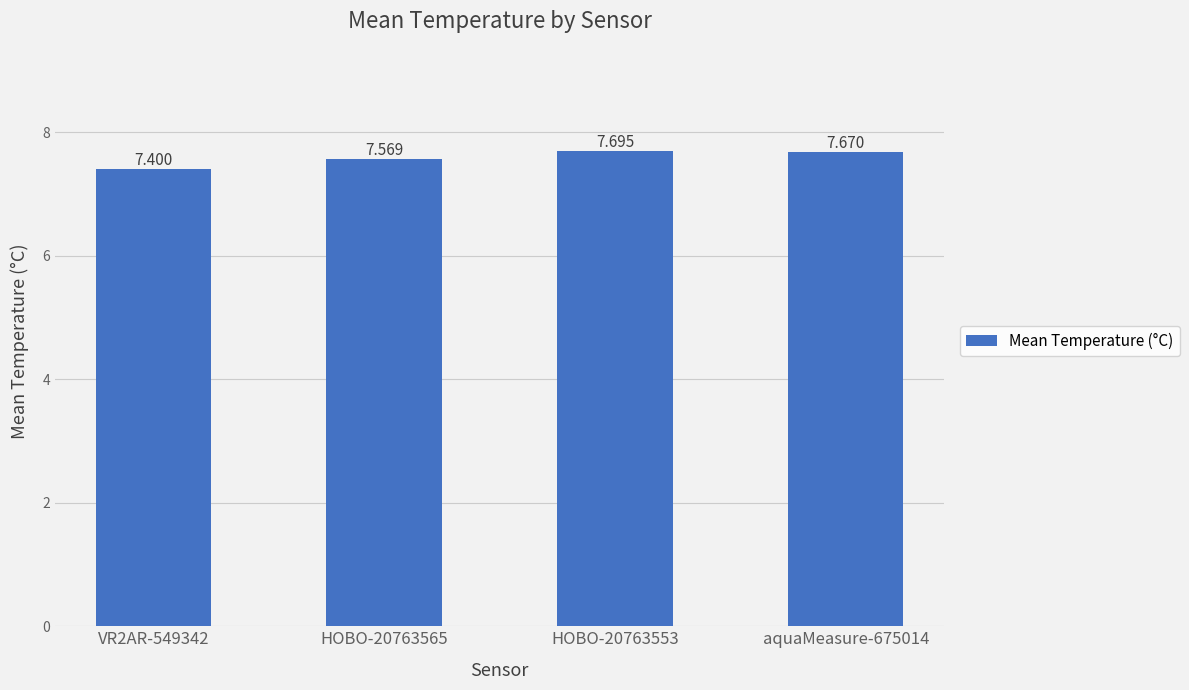

What is the difference between the maximum and minimum values?

0.3